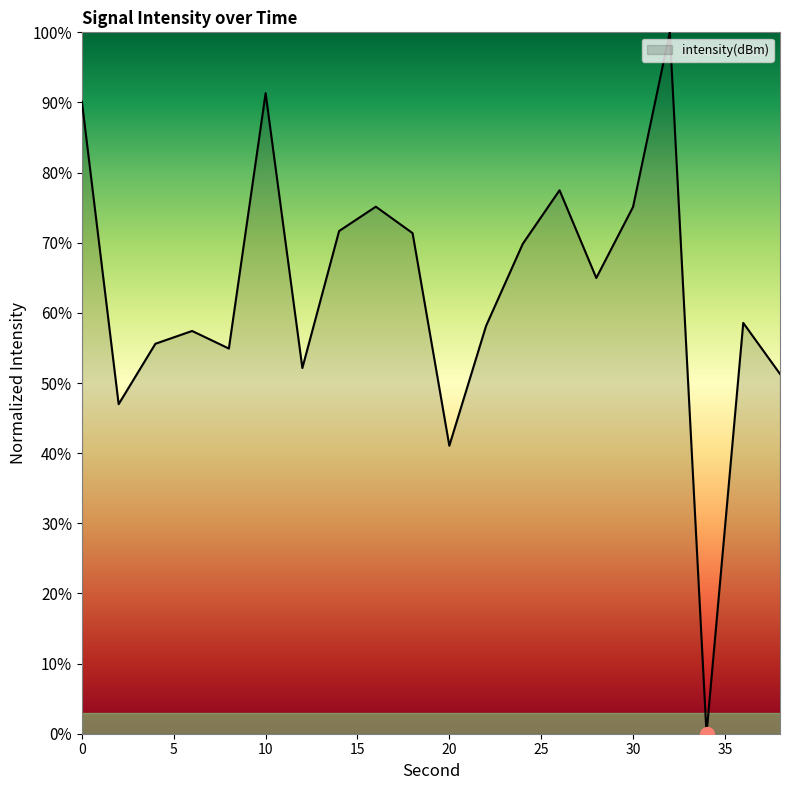

What is the difference between the maximum and minimum values?

100.0